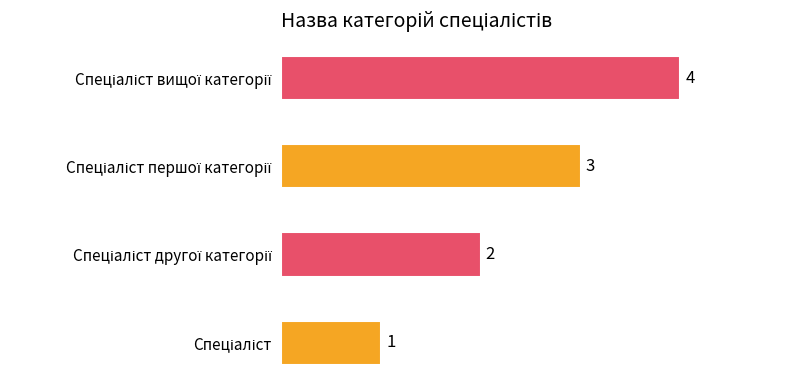

What is the greatest value displayed?

4